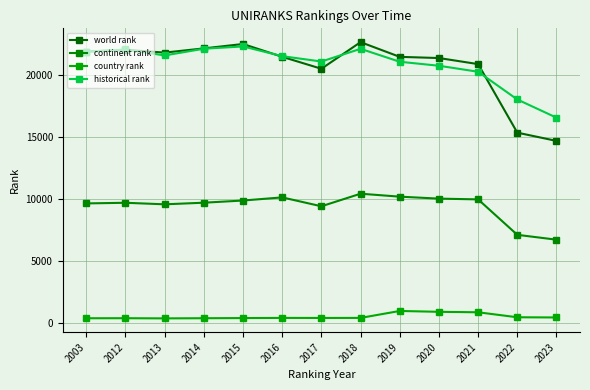

At how many categories does at least one series exceed 18106?

11